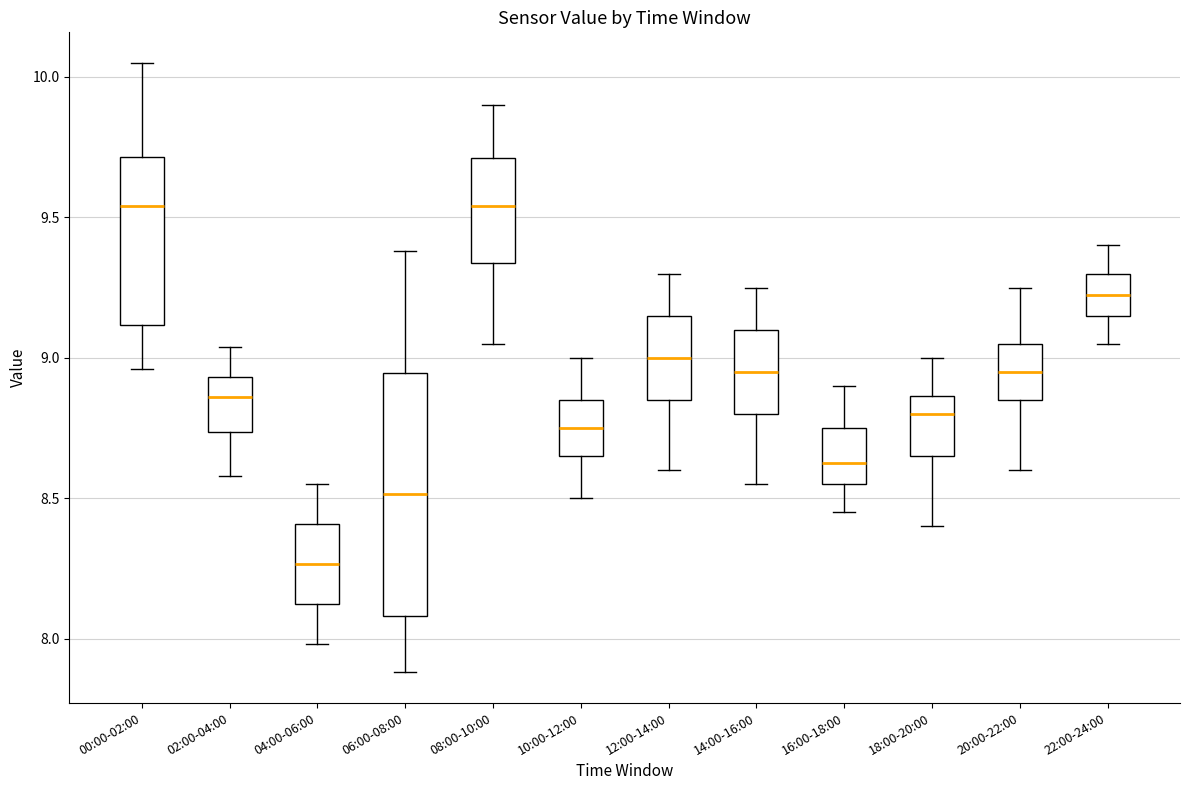

Reading left to right, read every box against the y-axis: the position of its median line, the range the box covers, and the ends of its whiskers. The values are not printed on the chart, so give them approximately, as read against the axis.

00:00-02:00: median 9.55, box 9.10 to 9.70, whiskers 8.95 to 10.05
02:00-04:00: median 8.85, box 8.75 to 8.95, whiskers 8.60 to 9.05
04:00-06:00: median 8.25, box 8.10 to 8.40, whiskers 8.00 to 8.55
06:00-08:00: median 8.50, box 8.10 to 8.95, whiskers 7.90 to 9.40
08:00-10:00: median 9.55, box 9.35 to 9.70, whiskers 9.05 to 9.90
10:00-12:00: median 8.75, box 8.65 to 8.85, whiskers 8.50 to 9.00
12:00-14:00: median 9.00, box 8.85 to 9.15, whiskers 8.60 to 9.30
14:00-16:00: median 8.95, box 8.80 to 9.10, whiskers 8.55 to 9.25
16:00-18:00: median 8.65, box 8.55 to 8.75, whiskers 8.45 to 8.90
18:00-20:00: median 8.80, box 8.65 to 8.85, whiskers 8.40 to 9.00
20:00-22:00: median 8.95, box 8.85 to 9.05, whiskers 8.60 to 9.25
22:00-24:00: median 9.25, box 9.15 to 9.30, whiskers 9.05 to 9.40